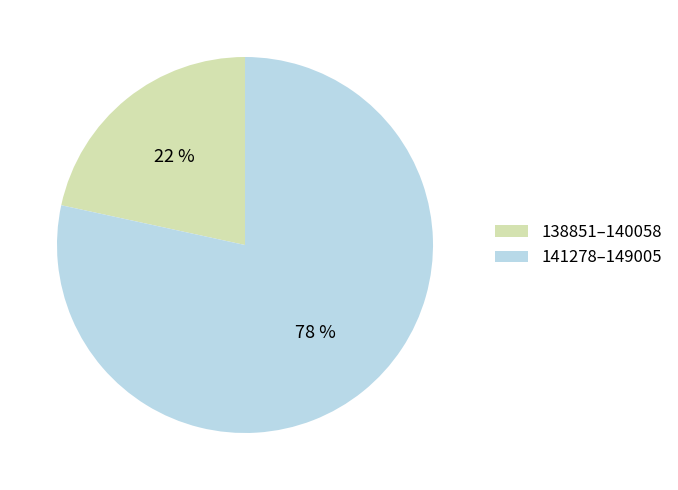

Is it true that 141278–149005 is 90% of the pie?

False